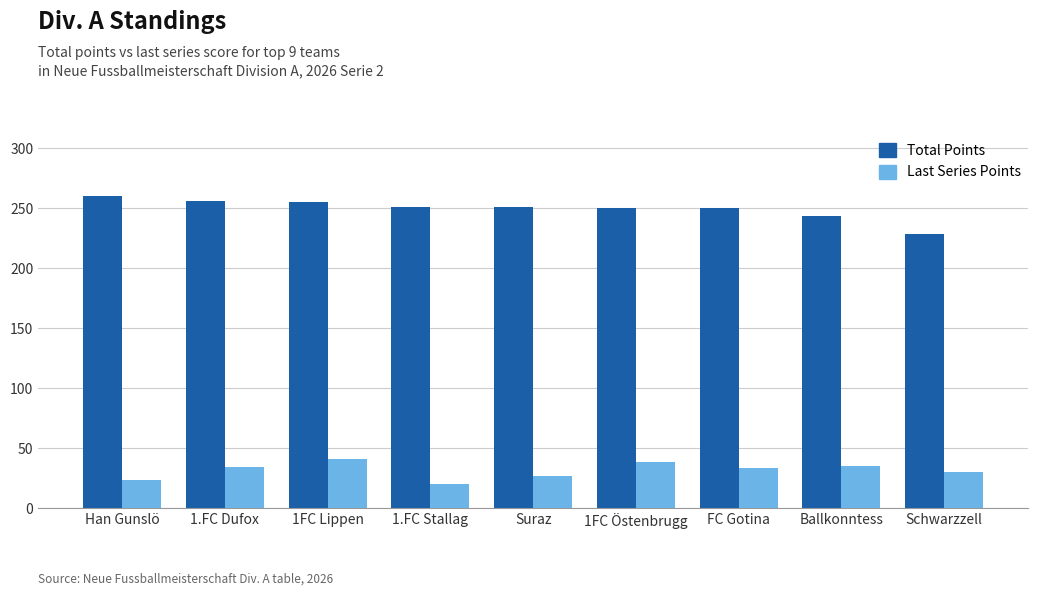

At which category is the sum across all series the highest?

1FC Lippen